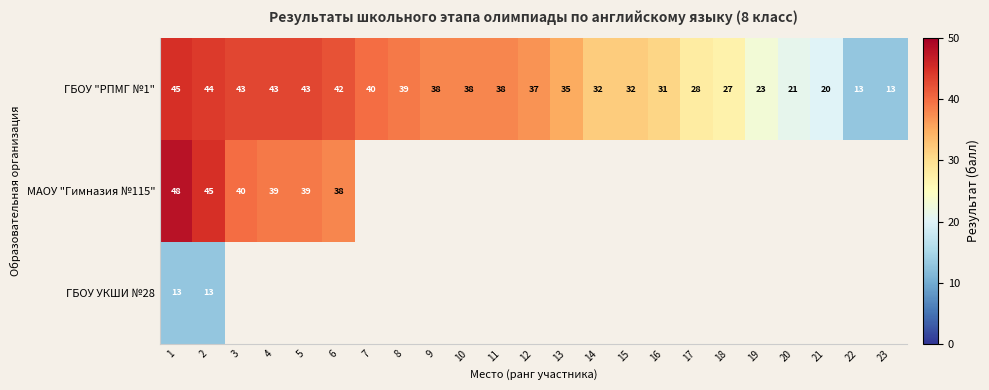

What is the approximate value of ГБОУ "РПМГ №1" at 1?

45